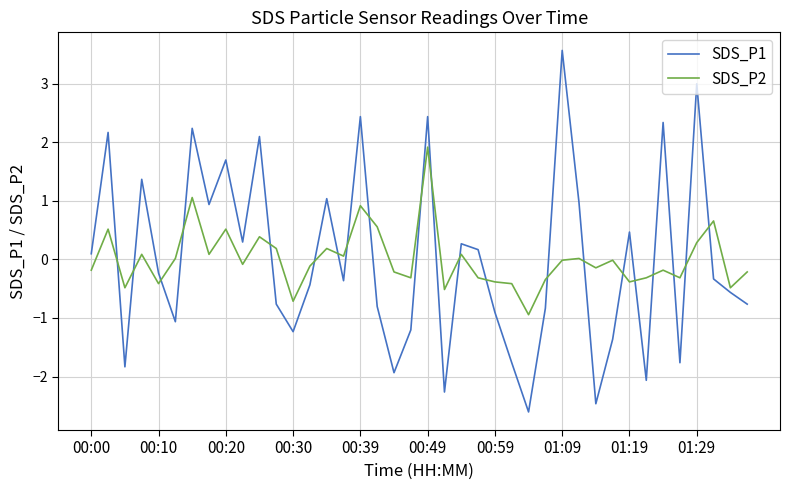

What is the difference between the second highest and minimum values in the SDS_P1 series?

5.6